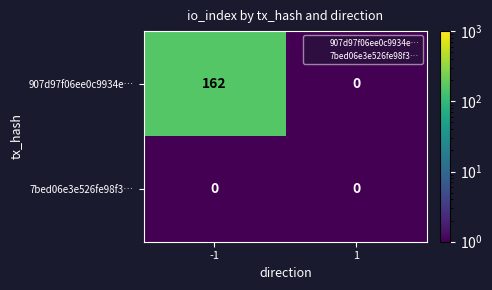

The 907d97f06ee0c9934e… series shows 97 at 1. True or false?

False